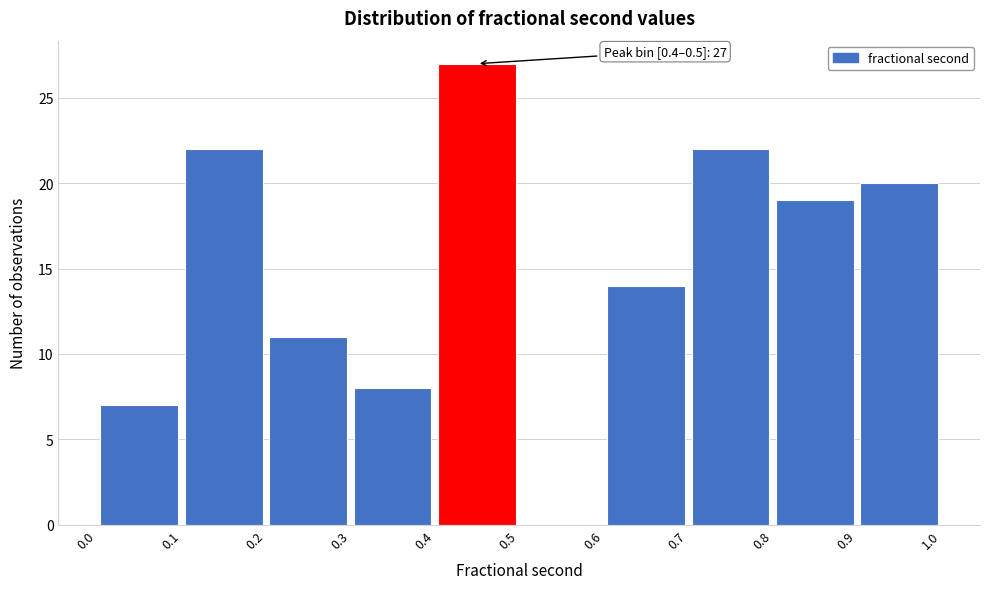

Over which range of the x-axis is the bar tallest?

0.4 to 0.5